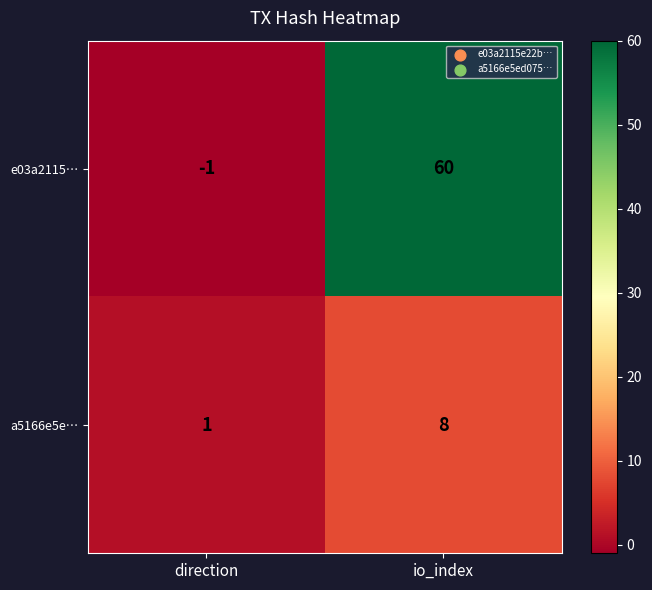

Between direction and io_index, which series saw the biggest shift?

e03a2115…